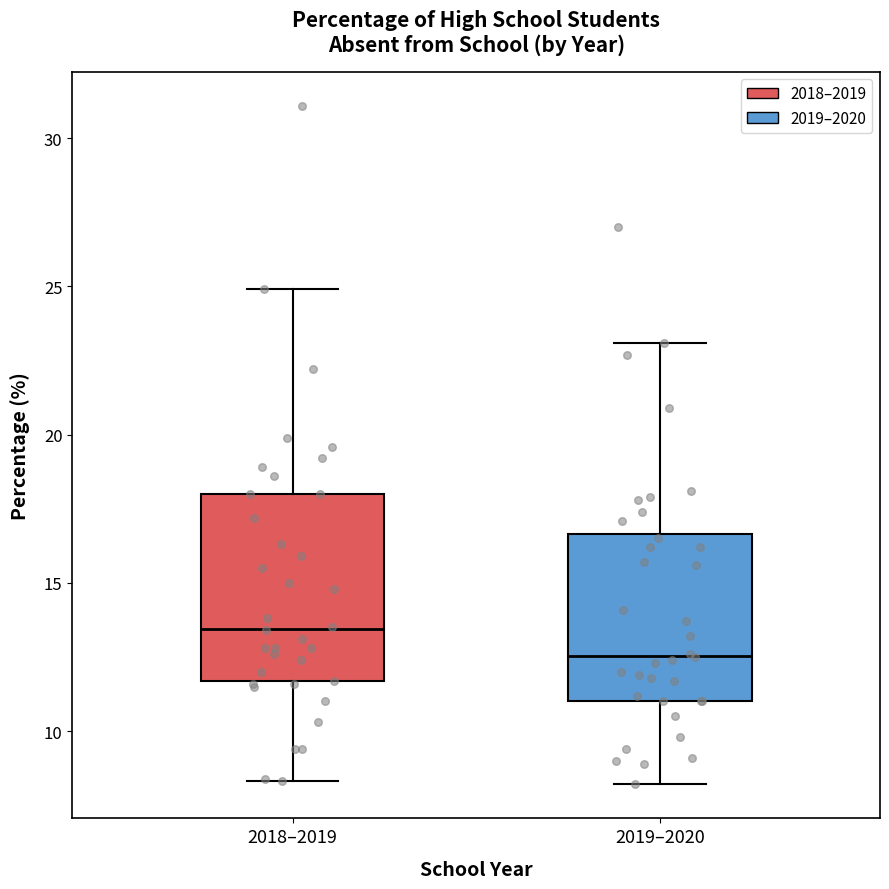

Reading left to right, read every box against the y-axis: the position of its median line, the range the box covers, and the ends of its whiskers. The values are not printed on the chart, so give them approximately, as read against the axis.

2018–2019: median 13.5, box 11.5 to 18.0, whiskers 8.5 to 25.0
2019–2020: median 12.5, box 11.0 to 16.5, whiskers 8.0 to 23.0